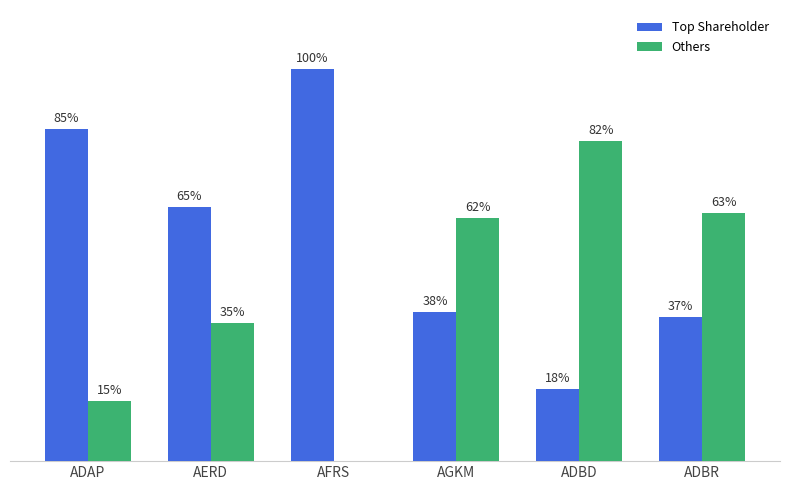

Which category has the highest value in the Top Shareholder series?

AFRS